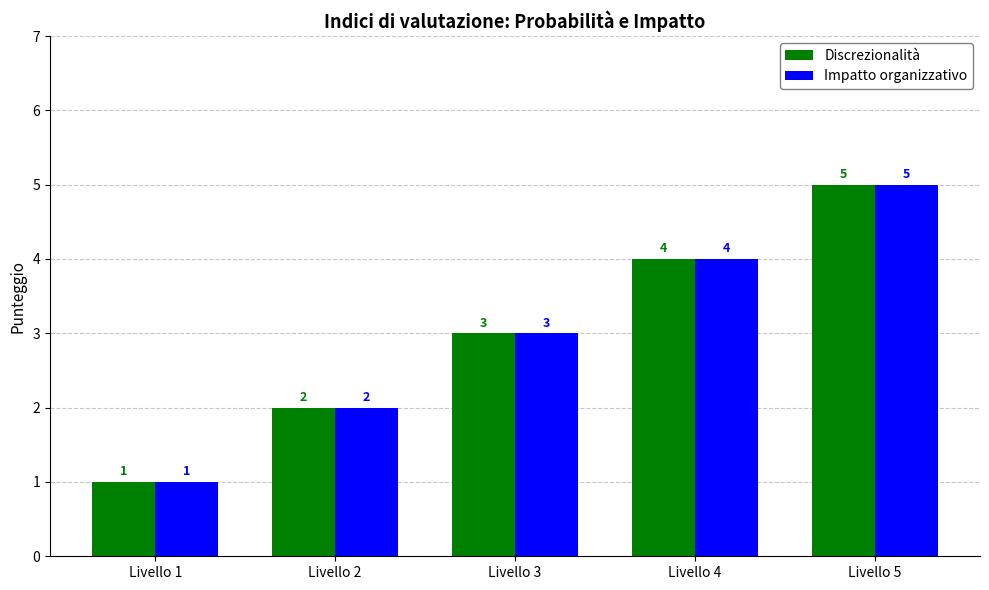

What is the difference between the Impatto organizzativo values at Livello 3 and Livello 2?

1